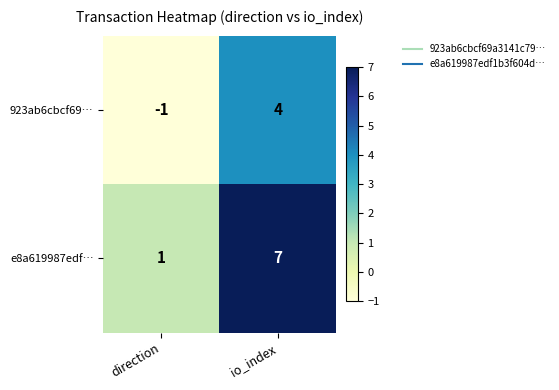

Which series has the largest range (max minus min)?

e8a619987edf…